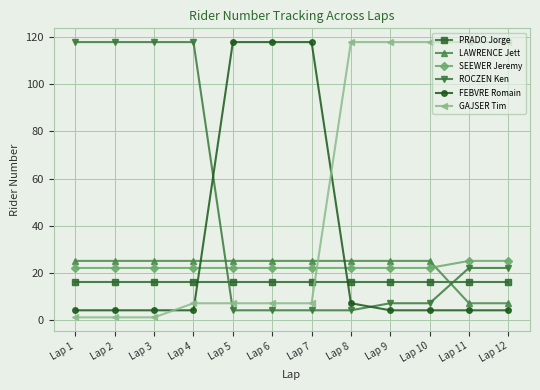

What value does the GAJSER Tim series have at Lap 10, to the nearest 50?

100